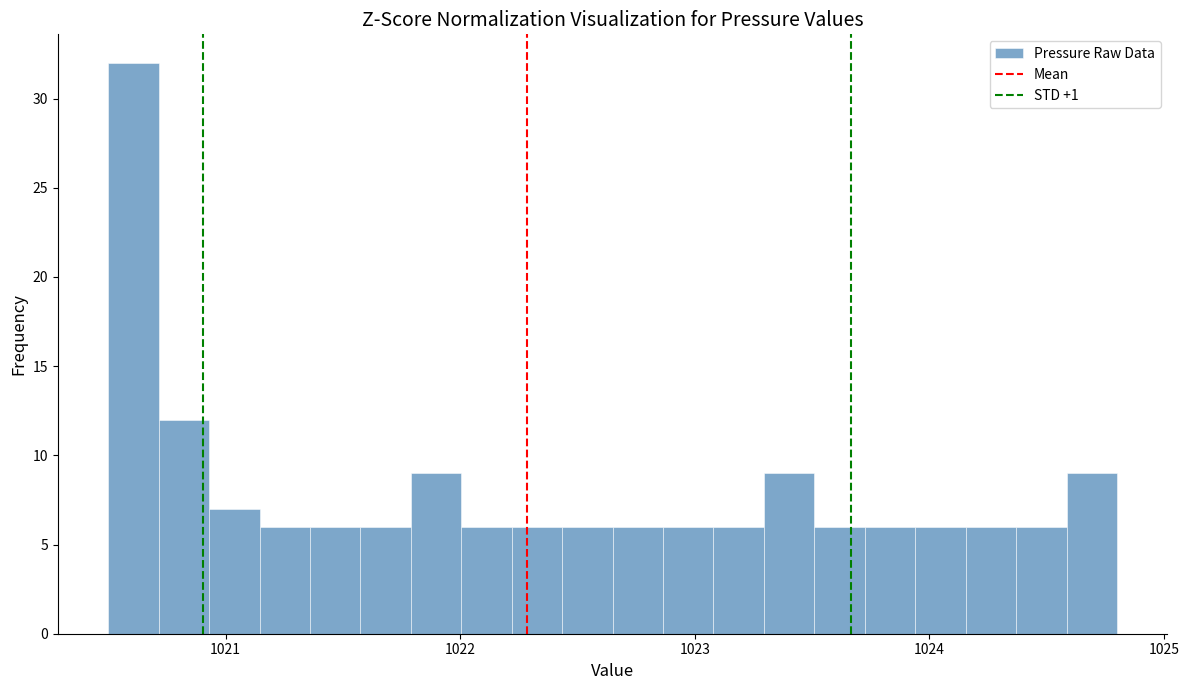

Around what value on the x-axis is the tallest bar? Give the approximate position of its centre, as read against the axis.

1020.6